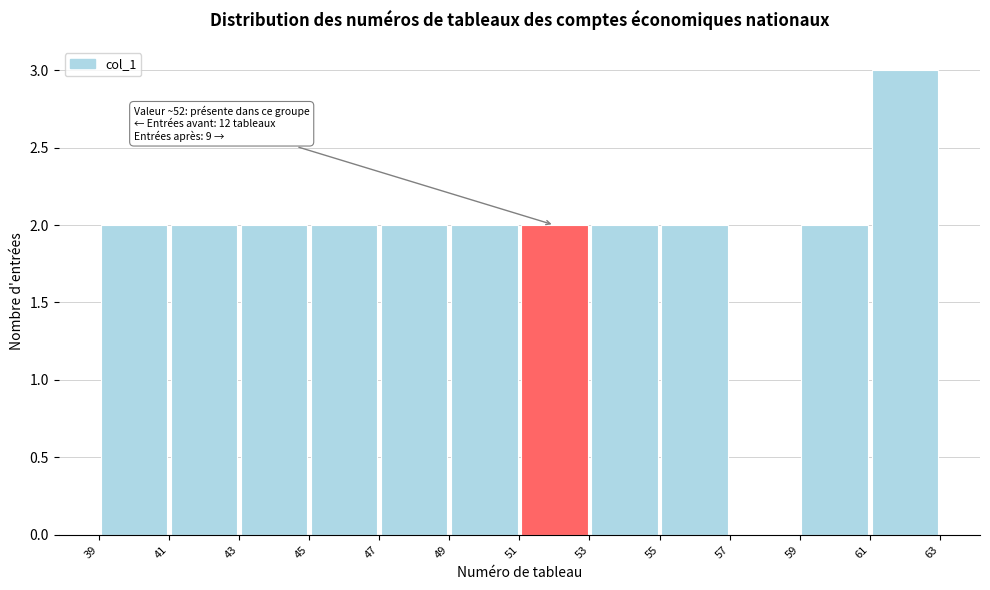

Which range on the x-axis has the tallest bar?

61 to 63